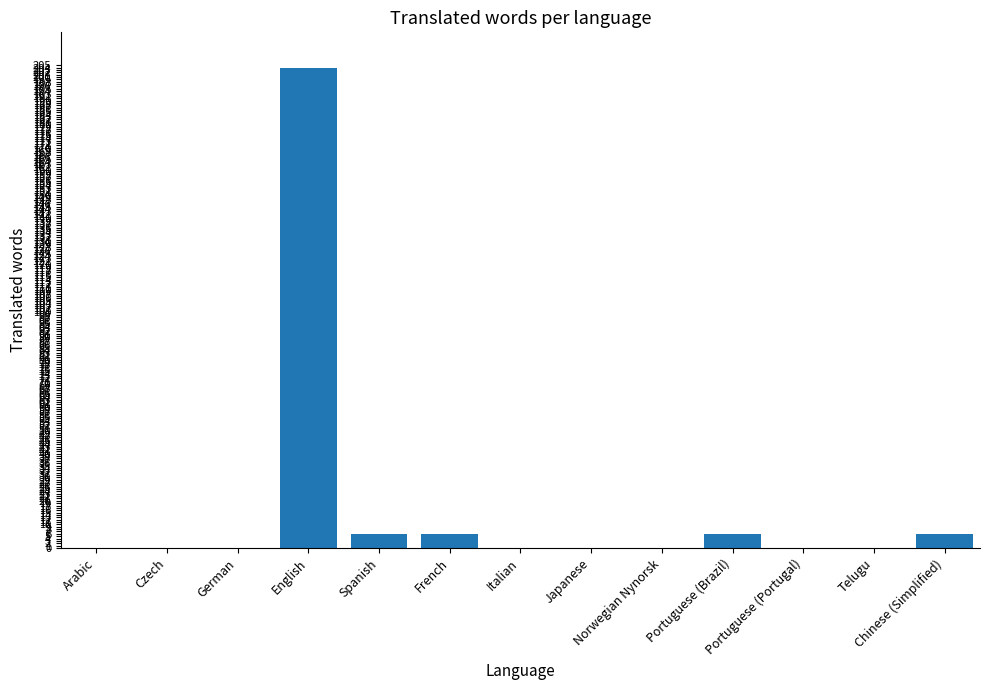

Reading left to right, what are all the values shown in this chart?

0	0	0	204	6	6	0	0	0	6	0	0	6